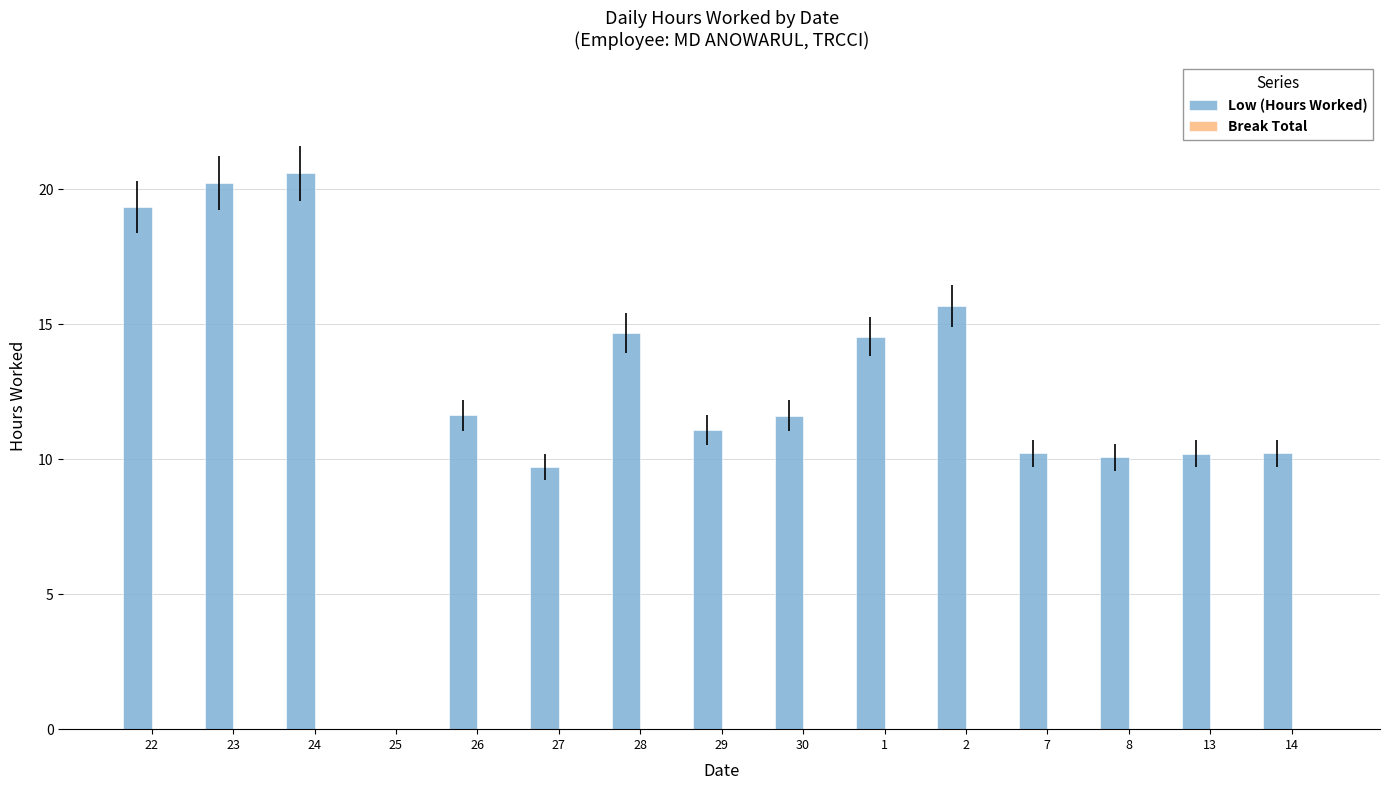

What is the sum of all values?

189.9